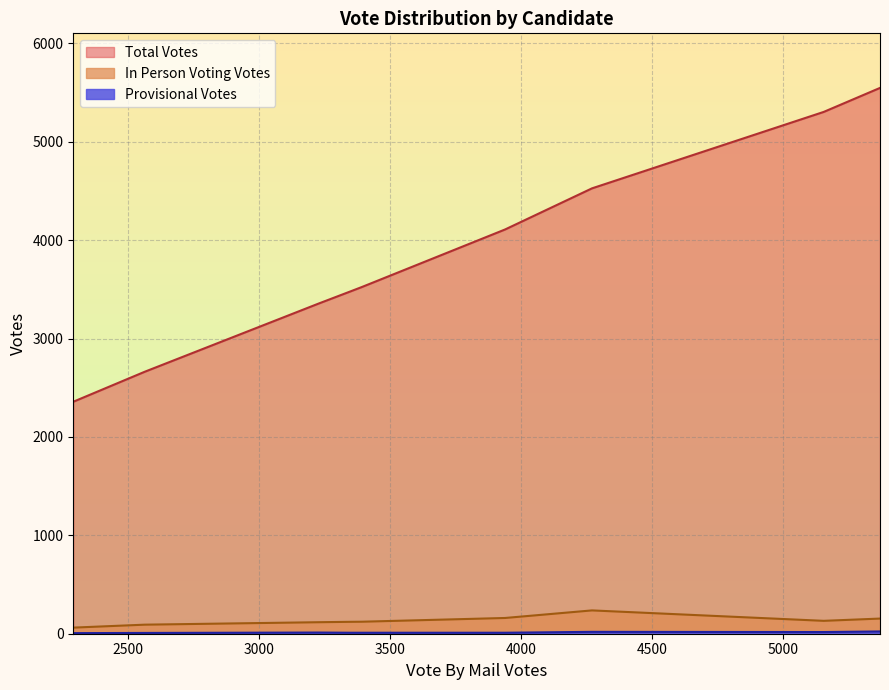

Which series has the largest range (max minus min)?

Total Votes